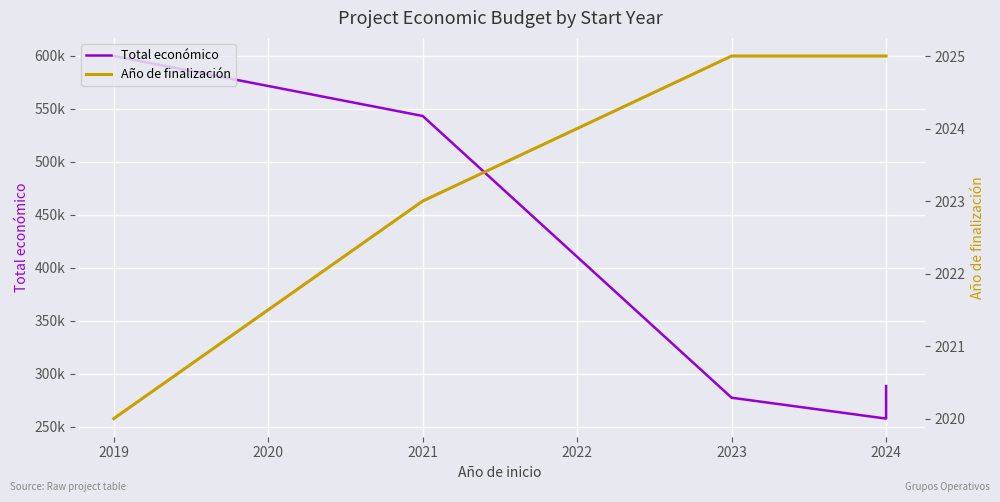

How many values in the Año de finalización series are below 2025?

2